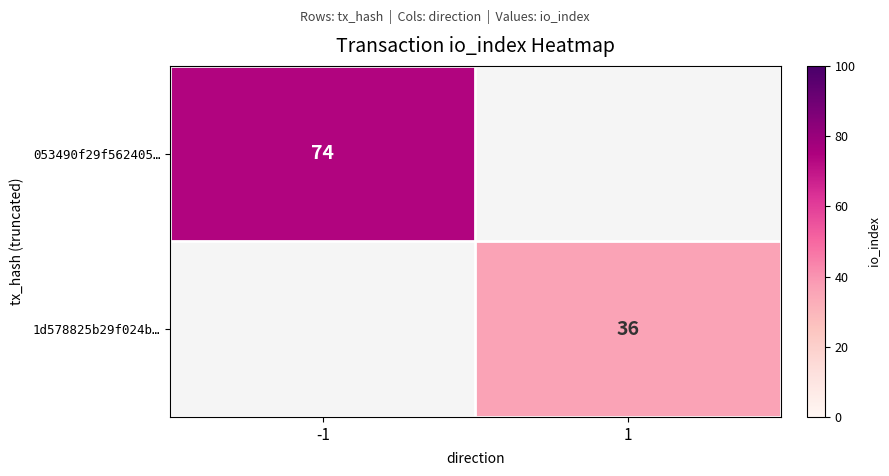

Which category has the lowest value across all series?

1